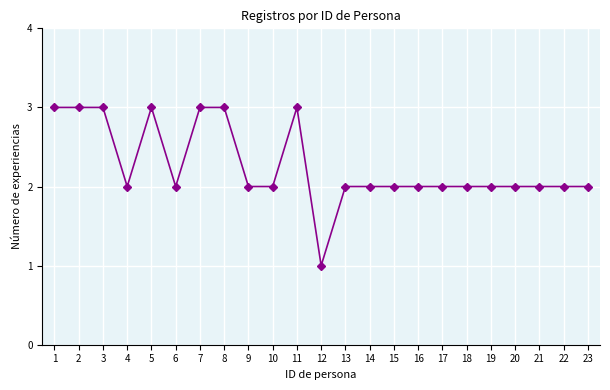

The chart shows a value of 2 at 21. True or false?

True